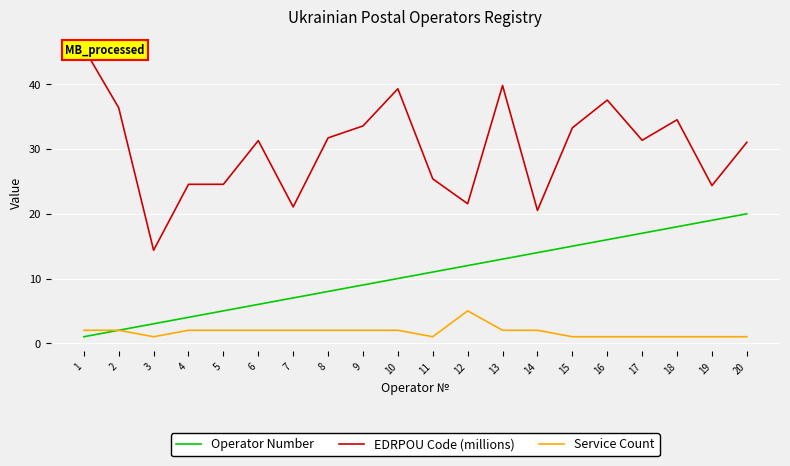

How many lines are shown in the chart?

3